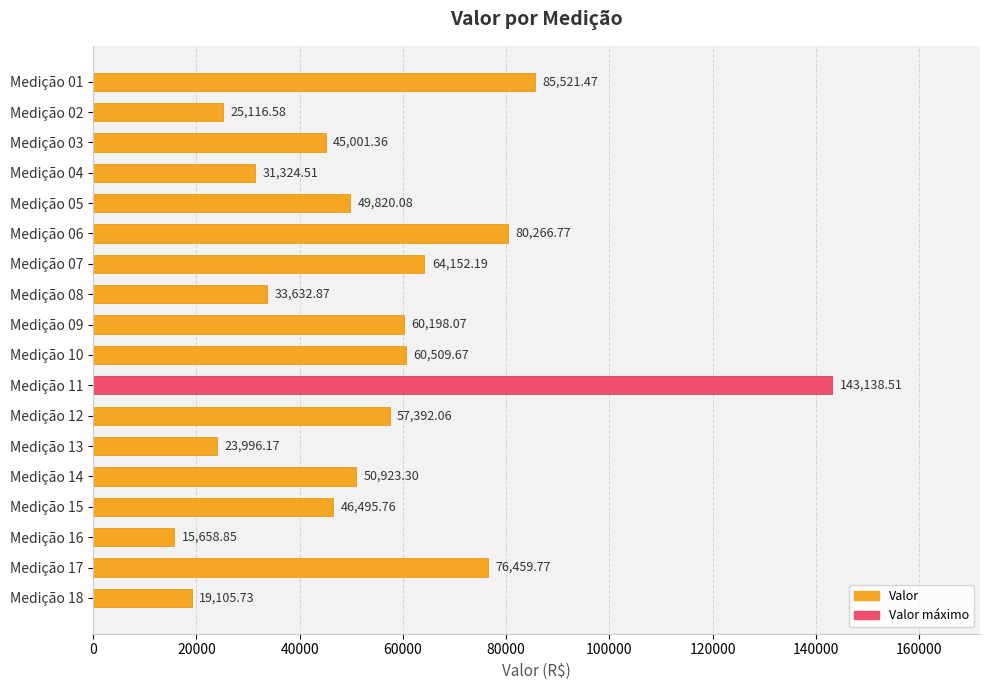

What is the change in value from Medição 02 to Medição 14?

+25806.7